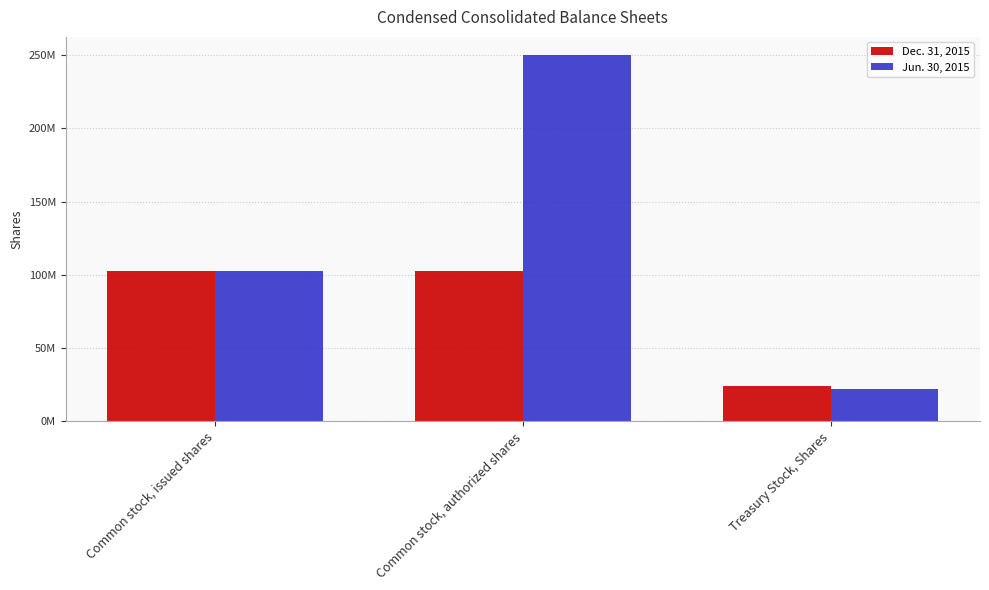

Are the bars grouped side by side (vs. stacked)?

Yes